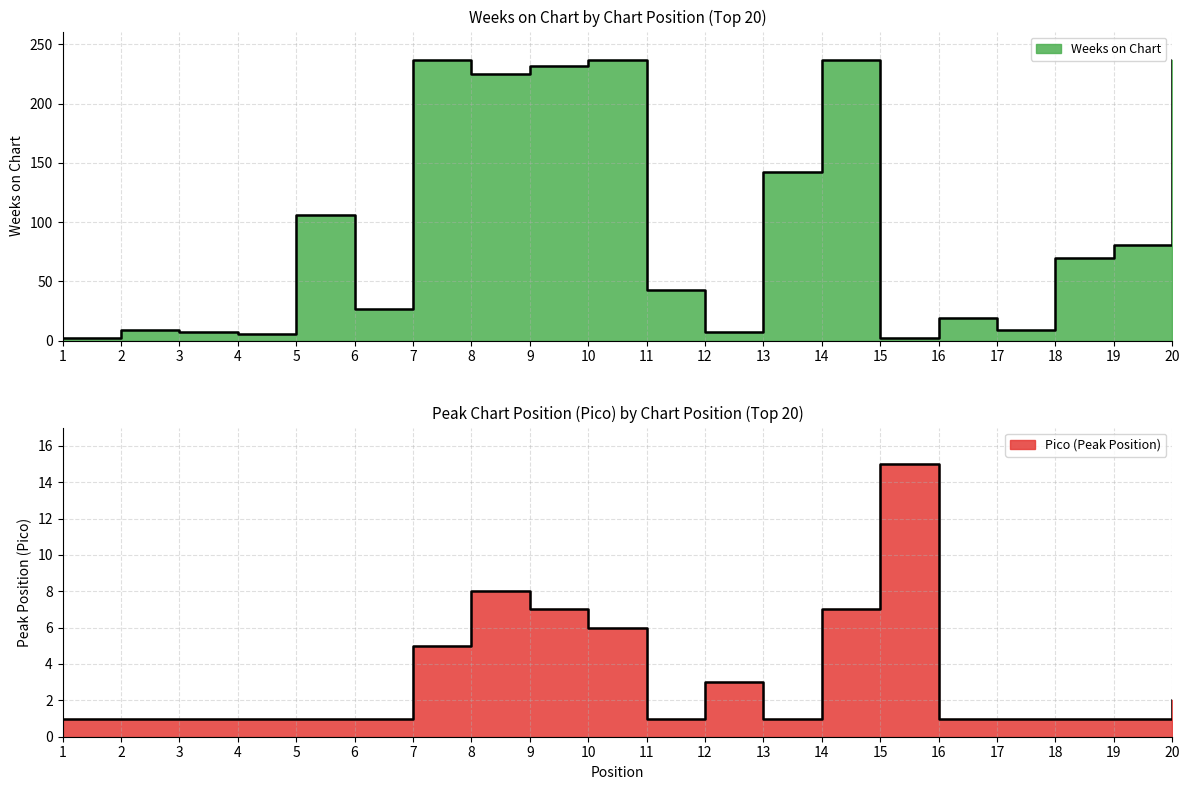

At which label does Weeks on Chart reach its peak?

7